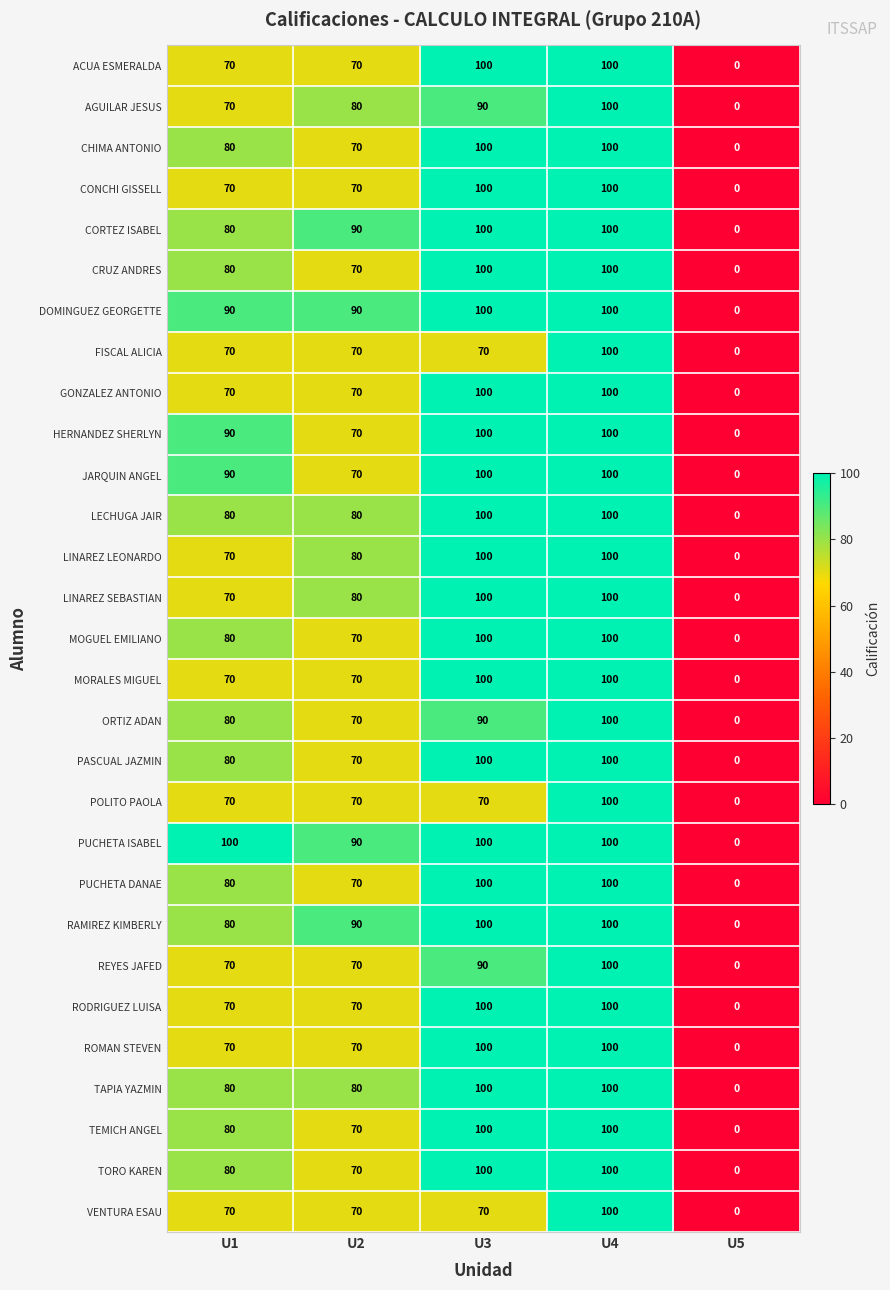

Which series has the largest total across all categories?

PUCHETA ISABEL